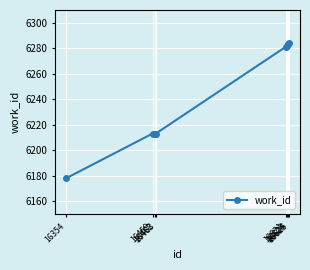

Is this an area chart (filled region under the line)?

No